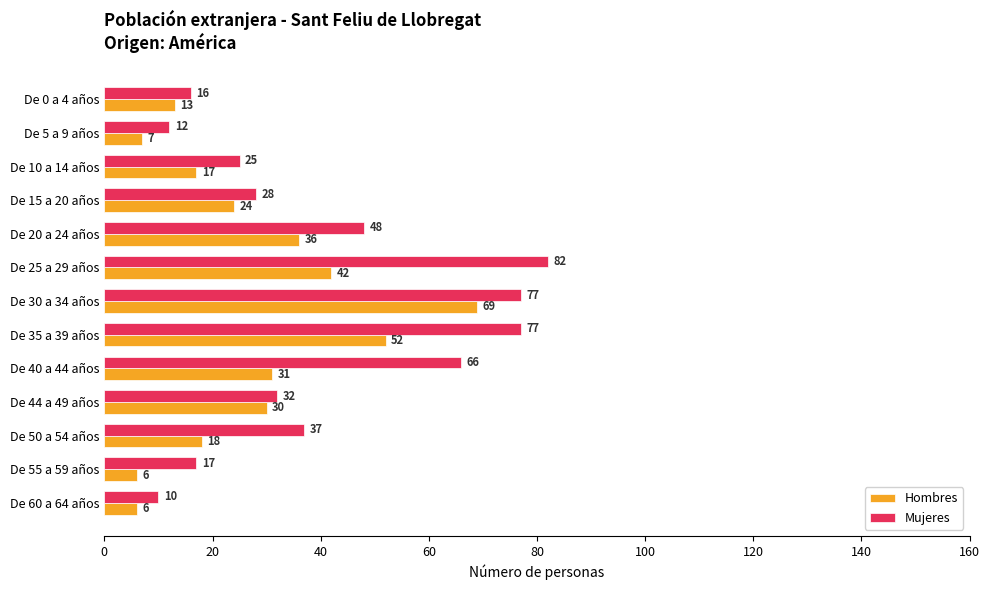

At which label does Mujeres reach its peak?

De 25 a 29 años